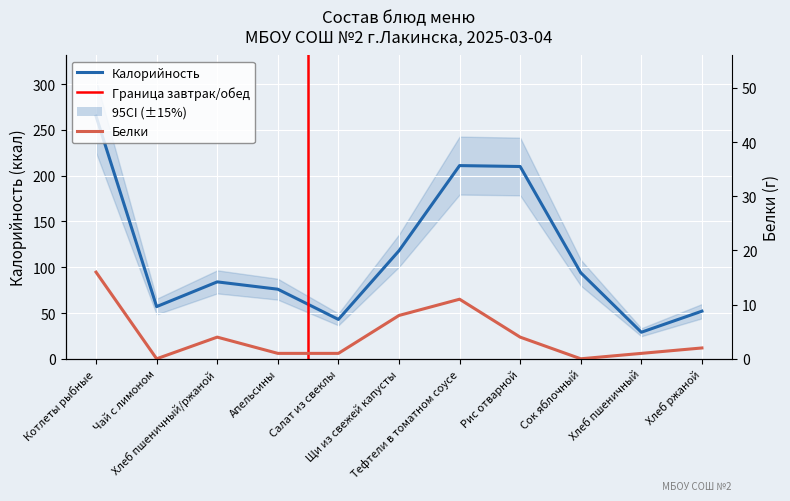

What is the difference between the maximum and minimum values in the Калорийность series?

236